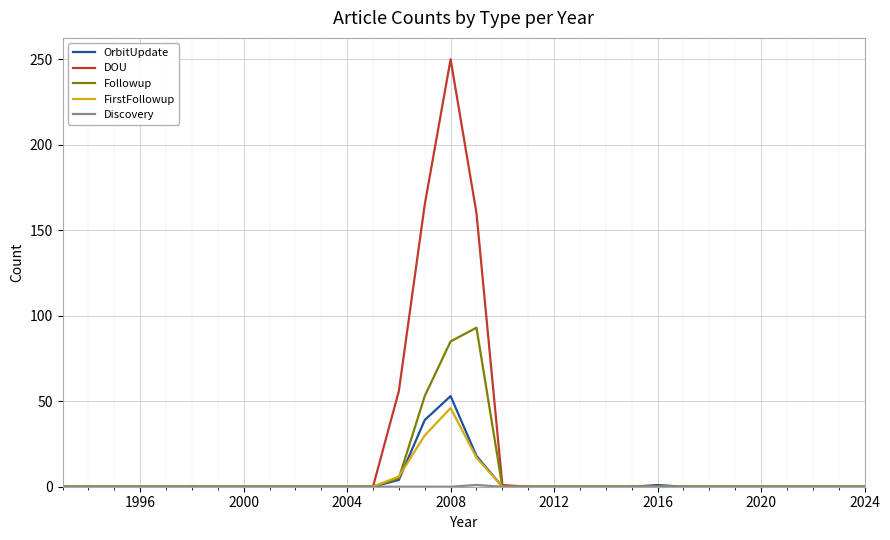

What is the greatest value displayed?

250